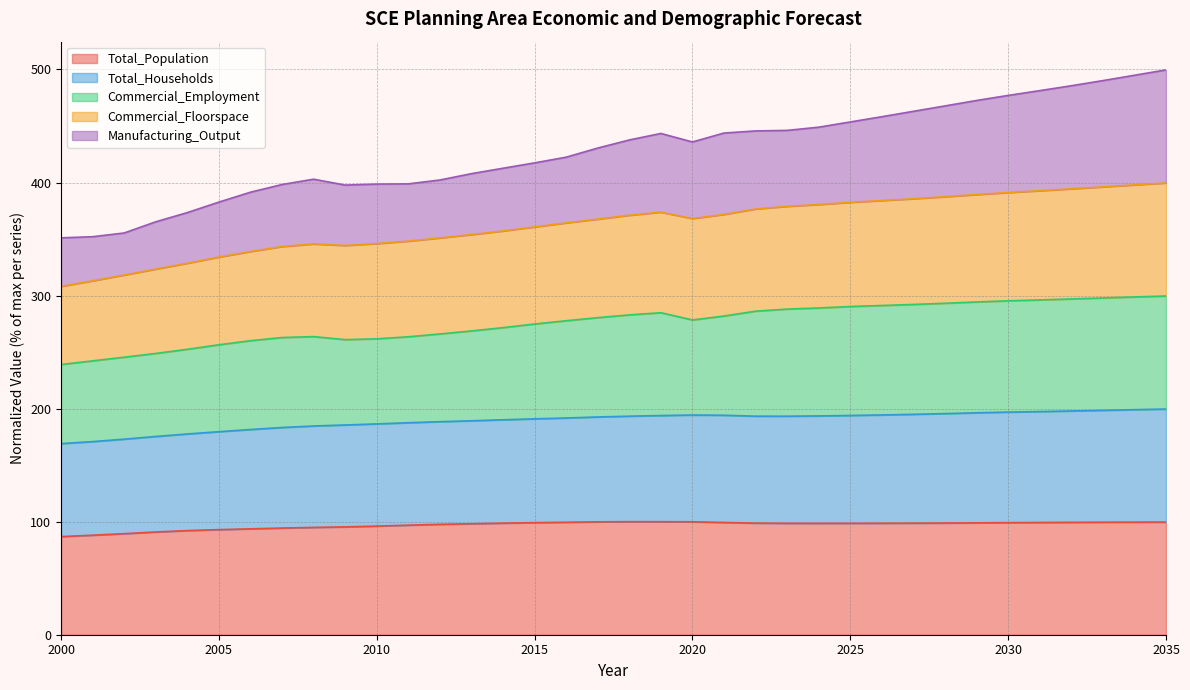

What is the highest value of the Total_Population series?

100.0